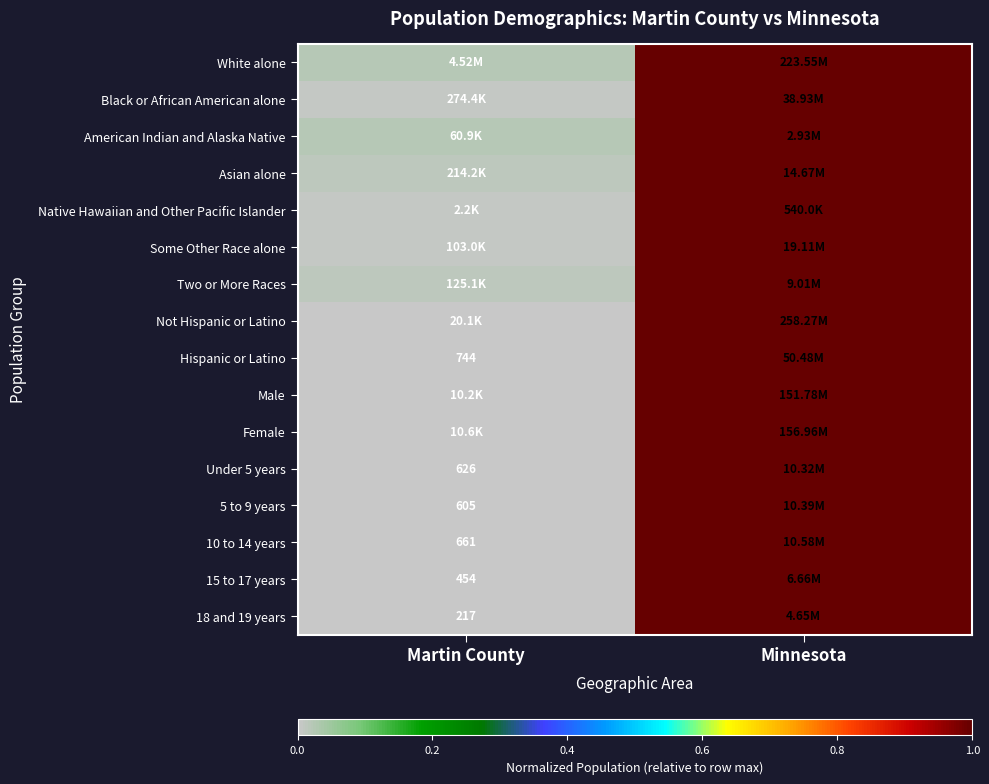

Which category has the highest value across all series?

Minnesota